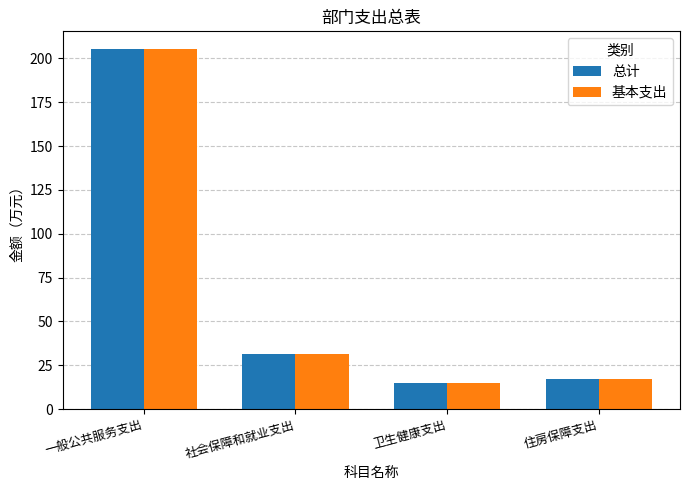

At which category is the sum across all series the highest?

一般公共服务支出